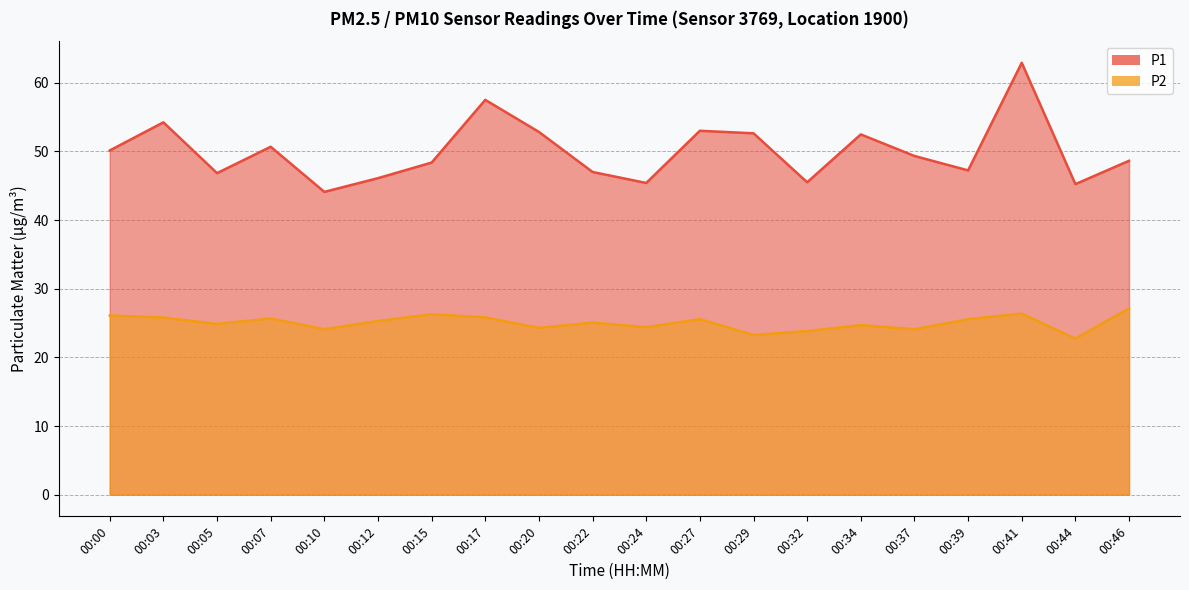

Reading left to right, extract all data points from this chart.

P1: 00:00=50.1	00:03=54.2	00:05=46.8	00:07=50.7	00:10=44.1	00:12=46.1	00:15=48.4	00:17=57.5	00:20=52.8	00:22=47.0	00:24=45.4	00:27=53.0	00:29=52.6	00:32=45.5	00:34=52.5	00:37=49.3	00:39=47.2	00:41=62.9	00:44=45.2	00:46=48.6
P2: 00:00=26.1	00:03=25.8	00:05=24.9	00:07=25.7	00:10=24.1	00:12=25.3	00:15=26.3	00:17=25.8	00:20=24.3	00:22=25.1	00:24=24.4	00:27=25.6	00:29=23.3	00:32=23.8	00:34=24.7	00:37=24.1	00:39=25.6	00:41=26.4	00:44=22.7	00:46=27.1